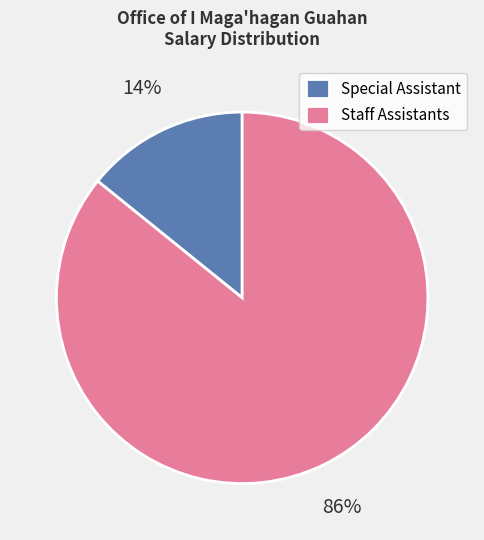

The Staff Assistants slice represents 93% of the pie. True or false?

False